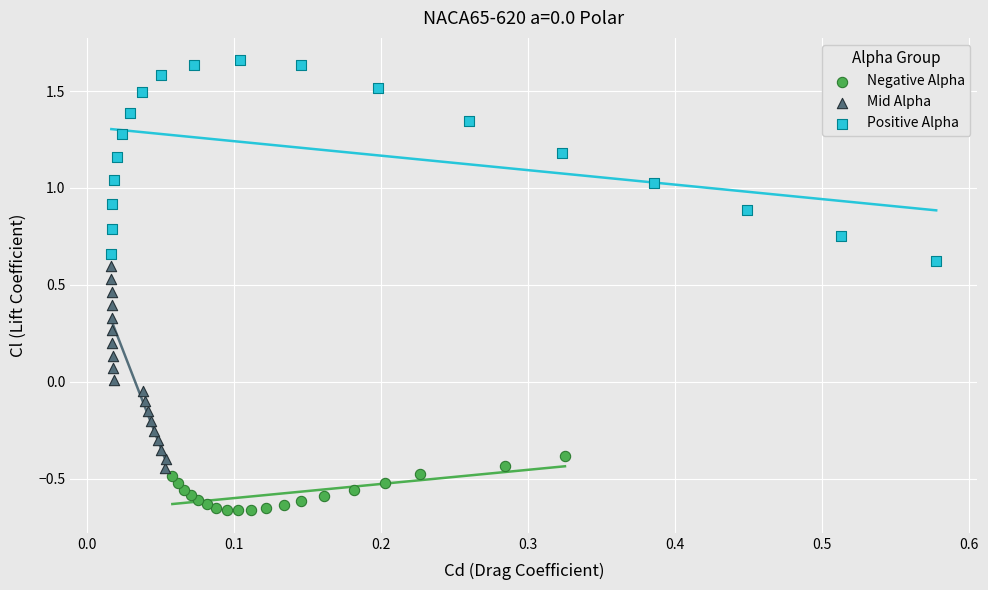

Which series reaches the minimum Y coordinate?

Negative Alpha